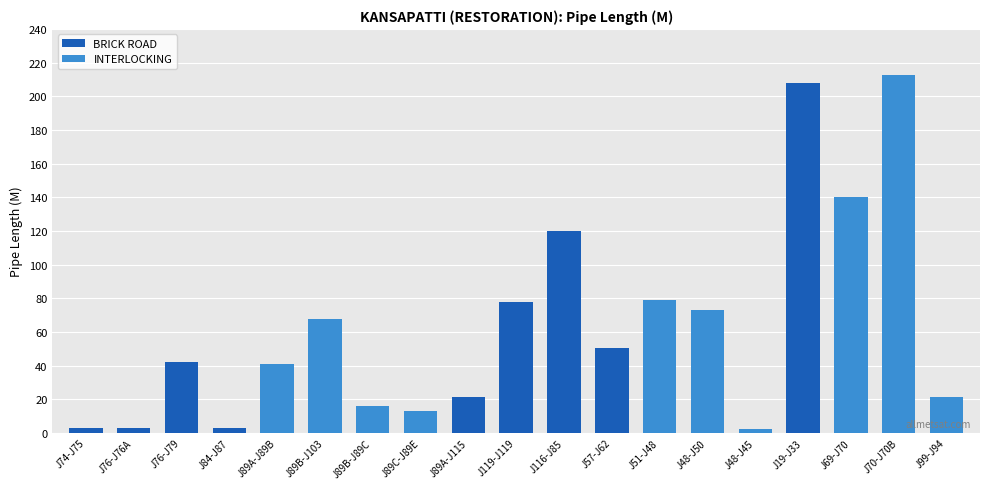

True or false: the data shows 21.7 at J89C-J89E.

False